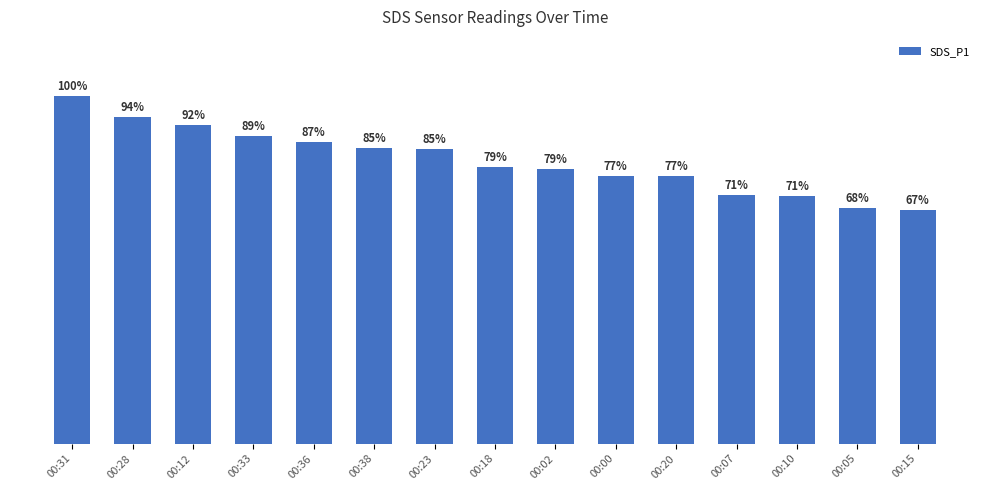

Are the bars horizontal?

No